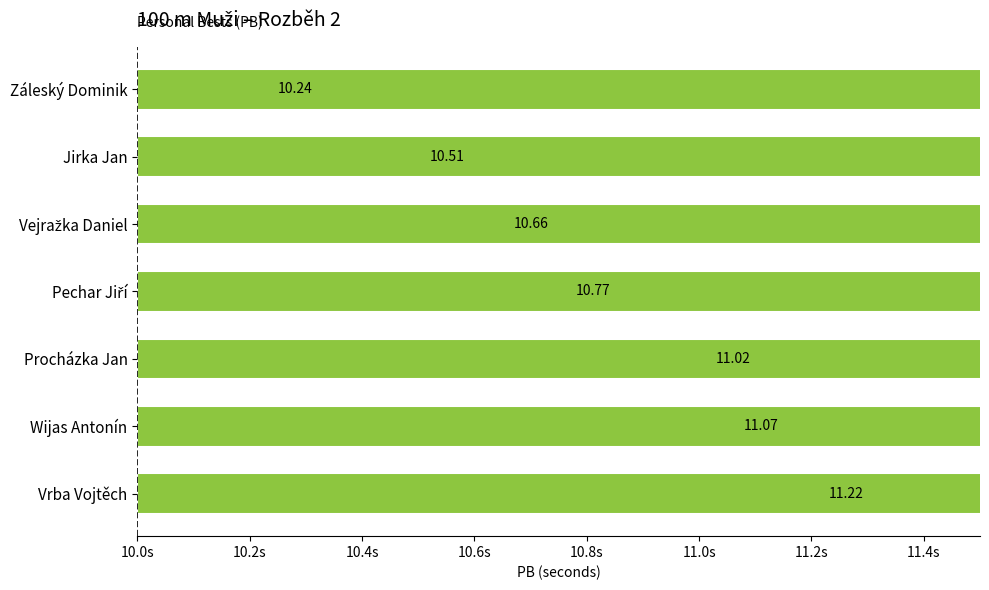

The value at Pechar Jiří is 15.6. True or false?

False